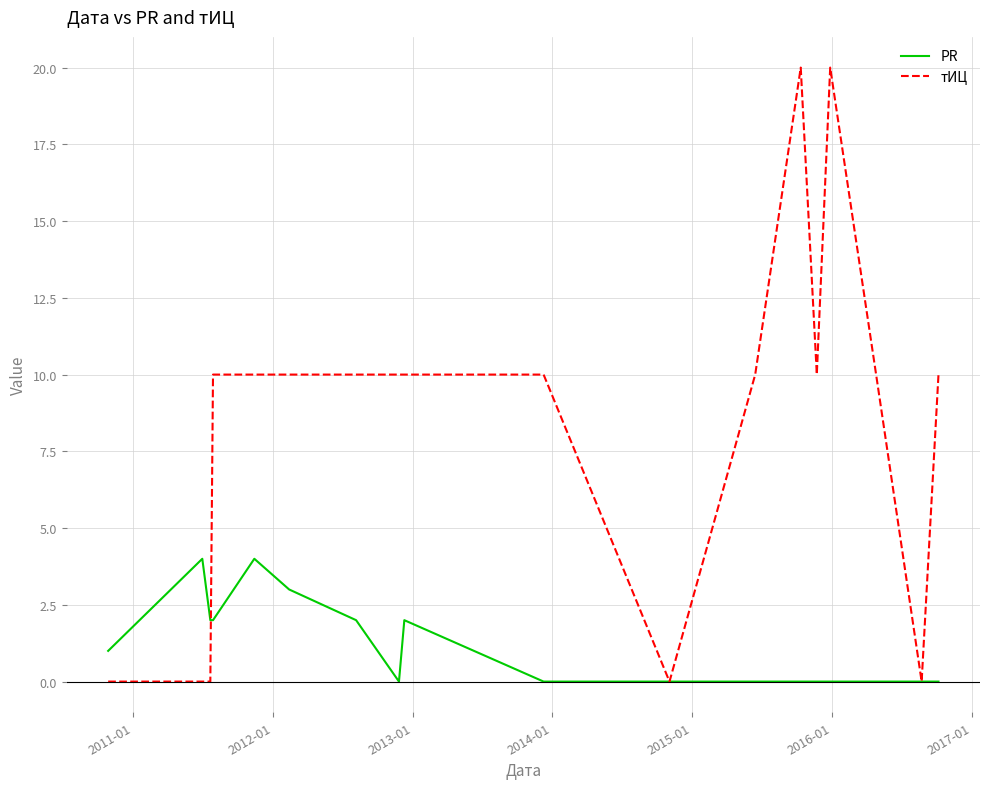

Which series has the widest spread of values?

тИЦ